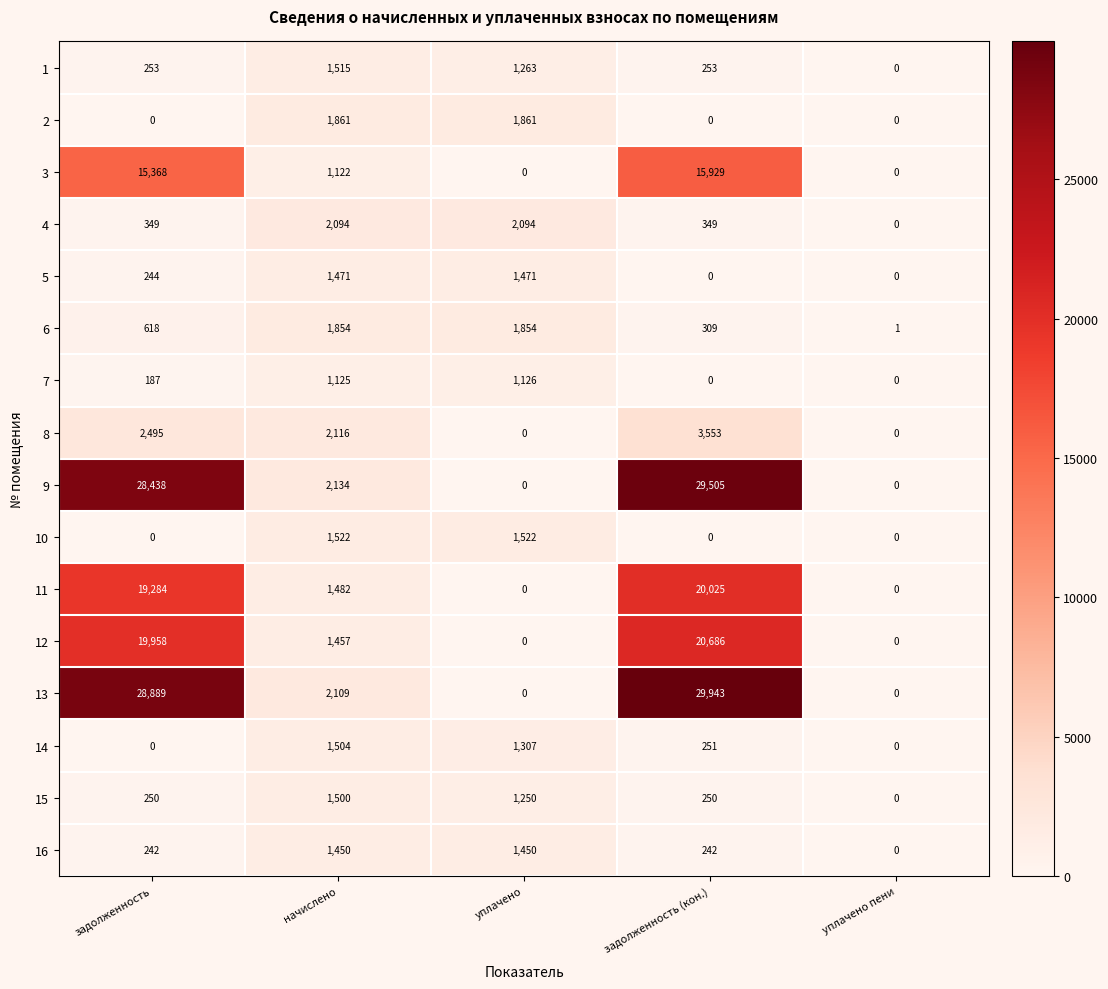

What is the average value of the 5 series?

637